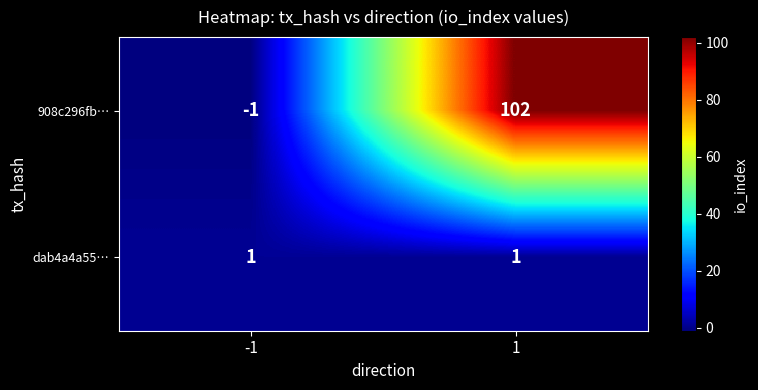

Is it true that 908c296fb… equals 102 at 1?

True